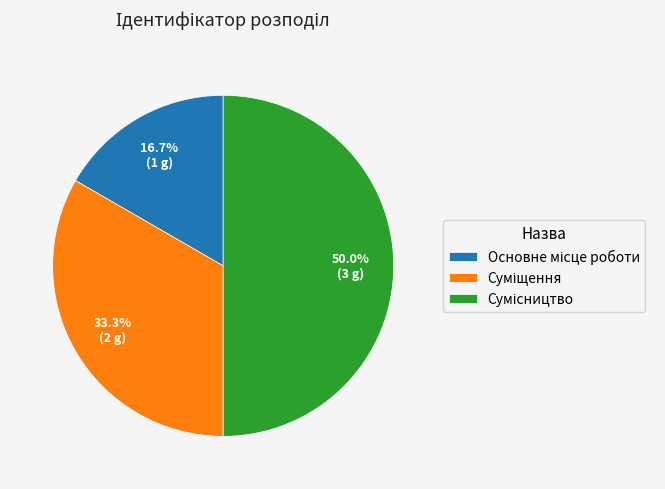

How many slices are in this pie chart?

3